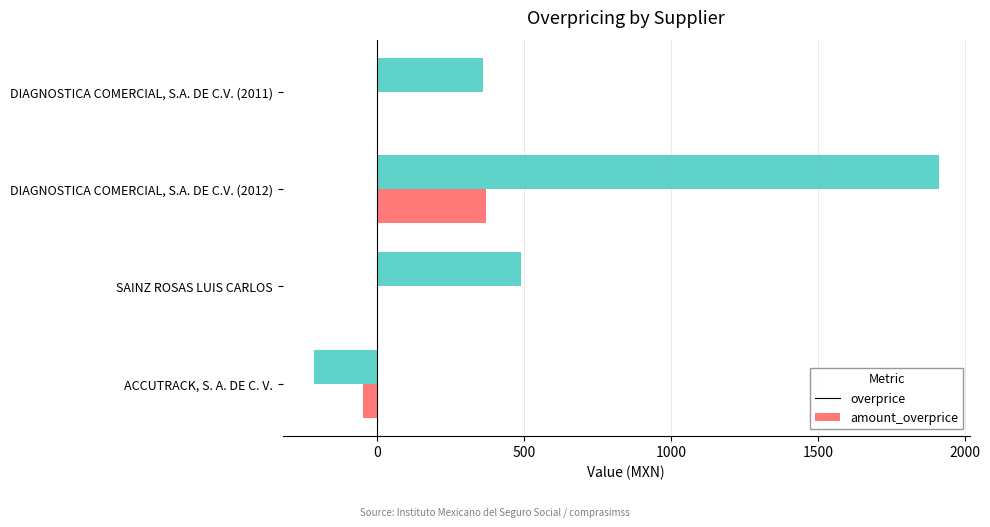

Which series has the largest total across all categories?

amount_overprice